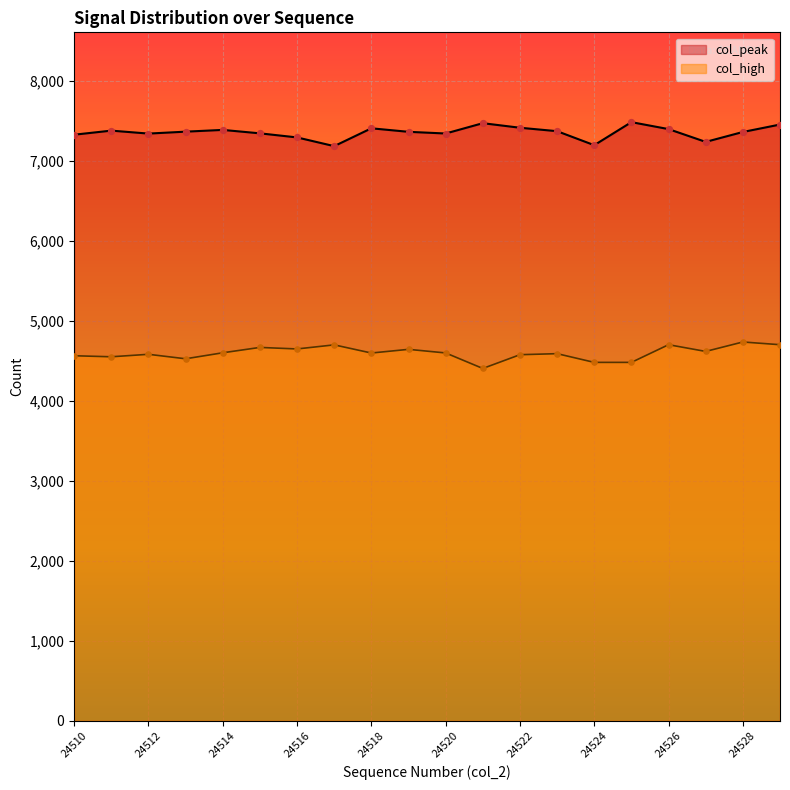

Which series reaches the maximum Y coordinate?

col_peak